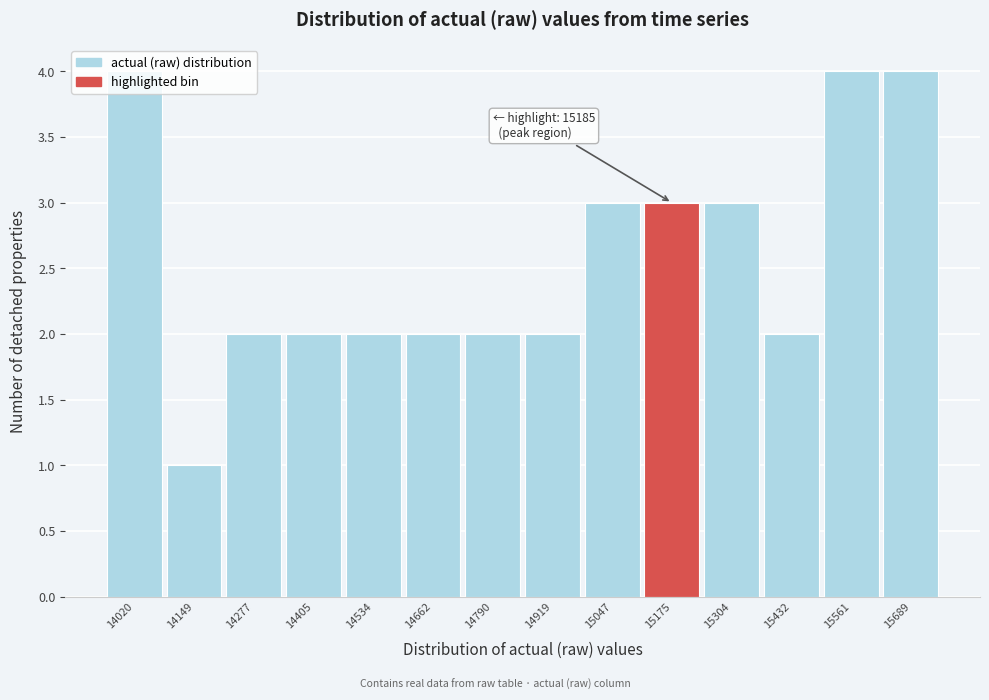

Which label corresponds to the smallest value in the chart?

14149